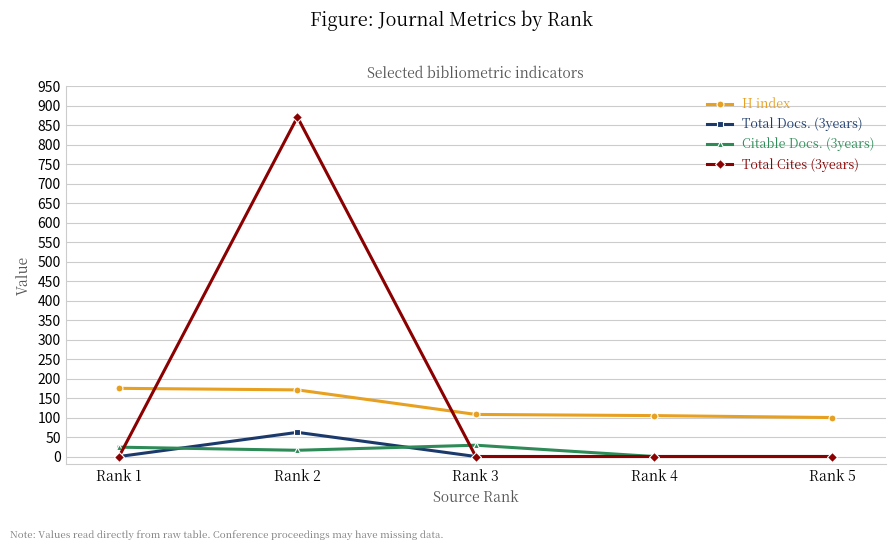

Which series has the widest spread of values?

Total Cites (3years)